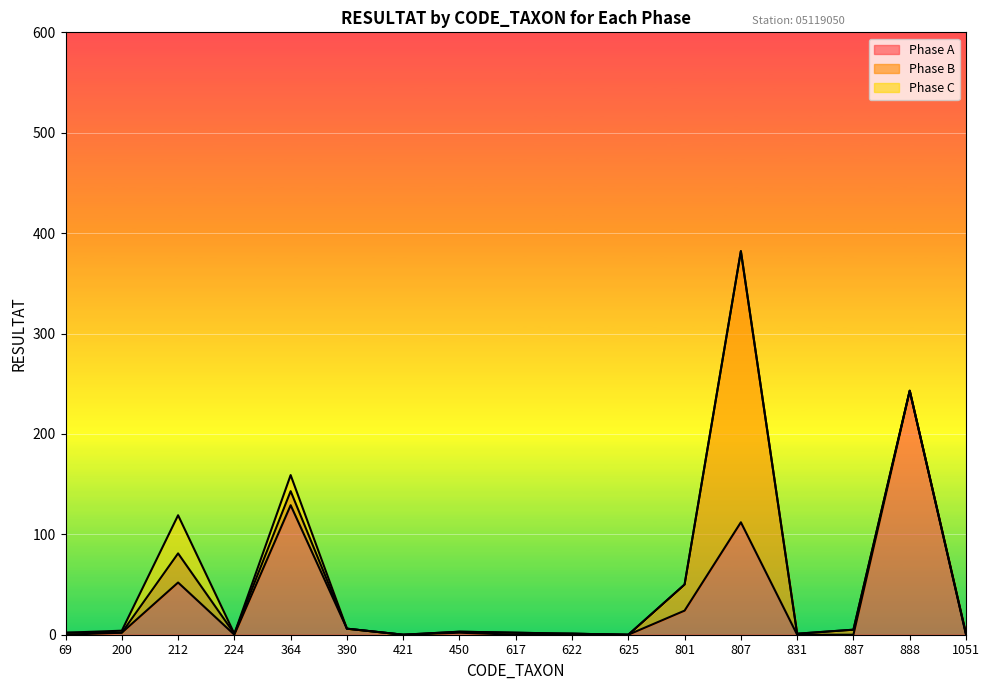

At which category is the sum across all series the highest?

807